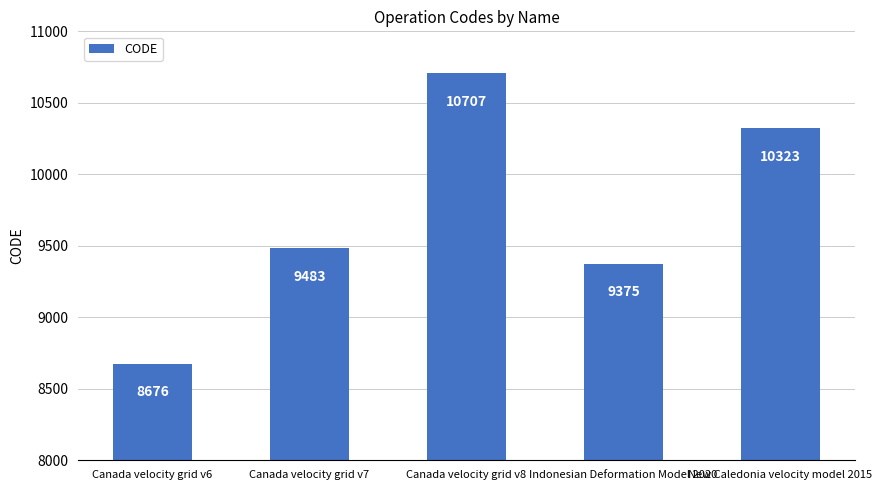

Reading right to left, what are all the values shown in this chart?

New Caledonia velocity model 2015=10323	Indonesian Deformation Model 2020=9375	Canada velocity grid v8=10707	Canada velocity grid v7=9483	Canada velocity grid v6=8676